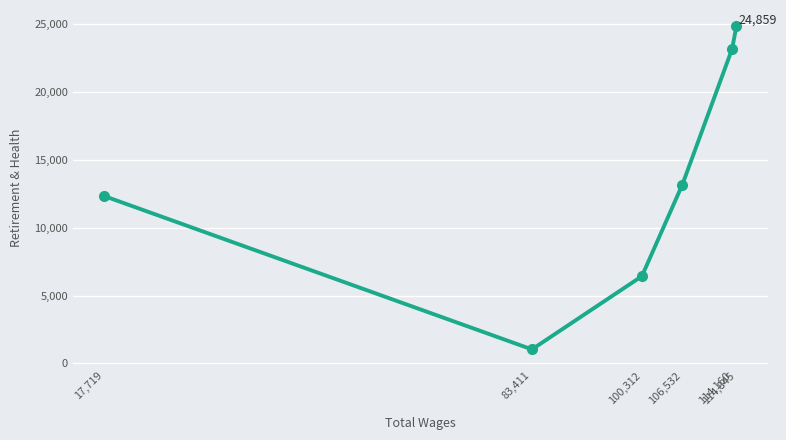

How many lines are shown in the chart?

1